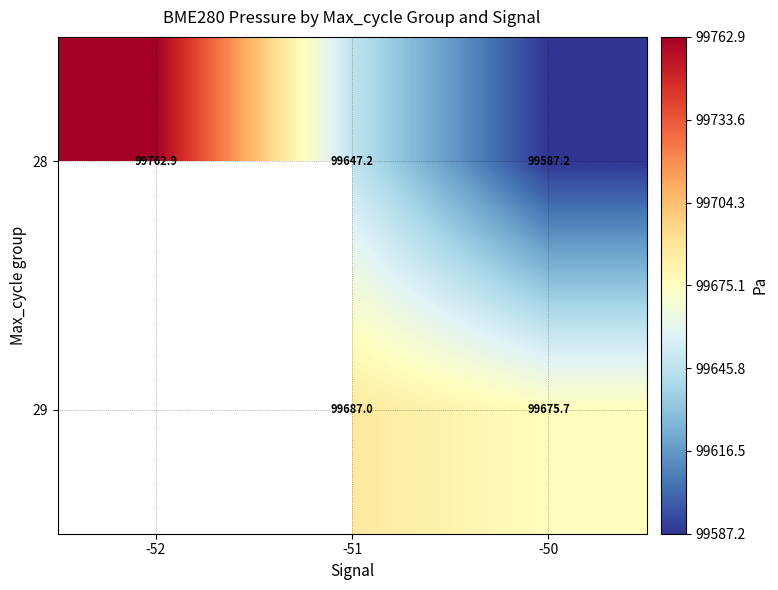

Is the value of 28 at -51 greater than the value of 29 at -51?

No